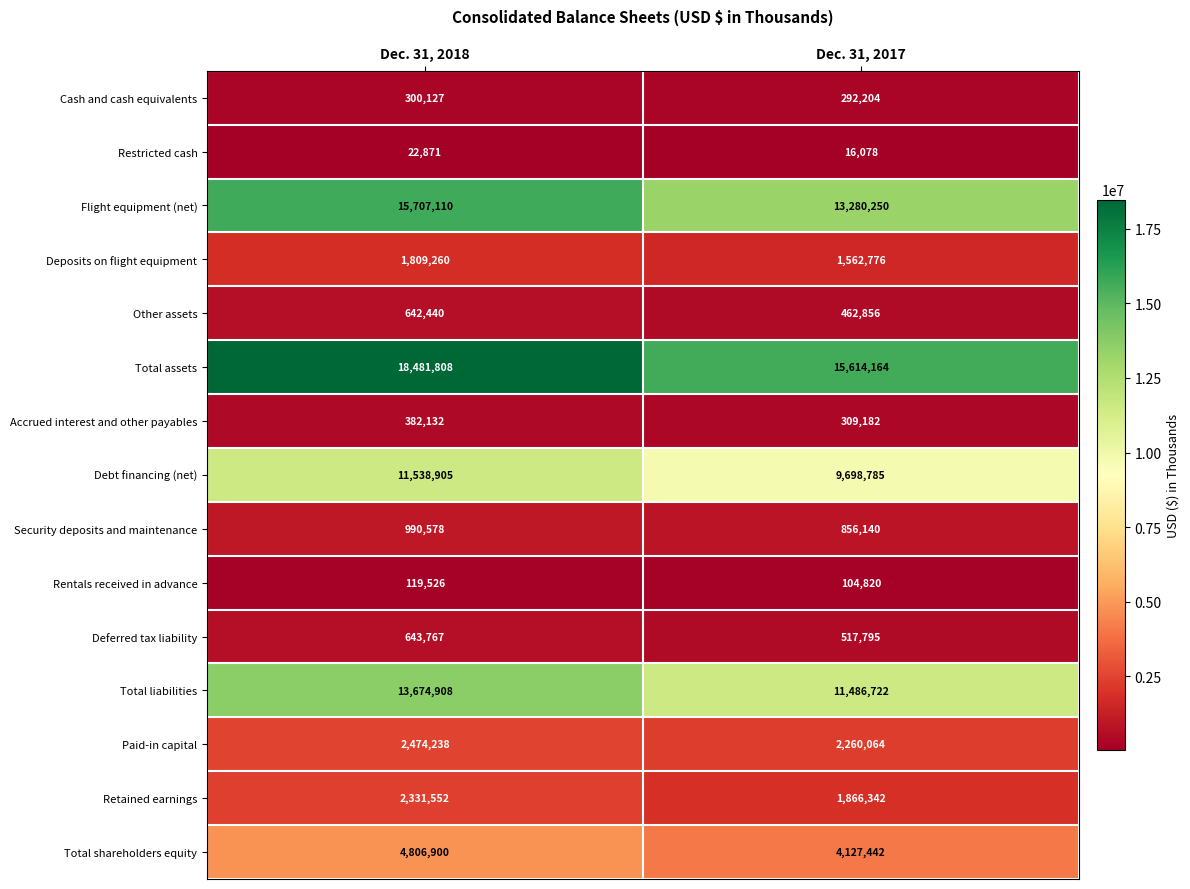

How many series are shown in this chart?

15